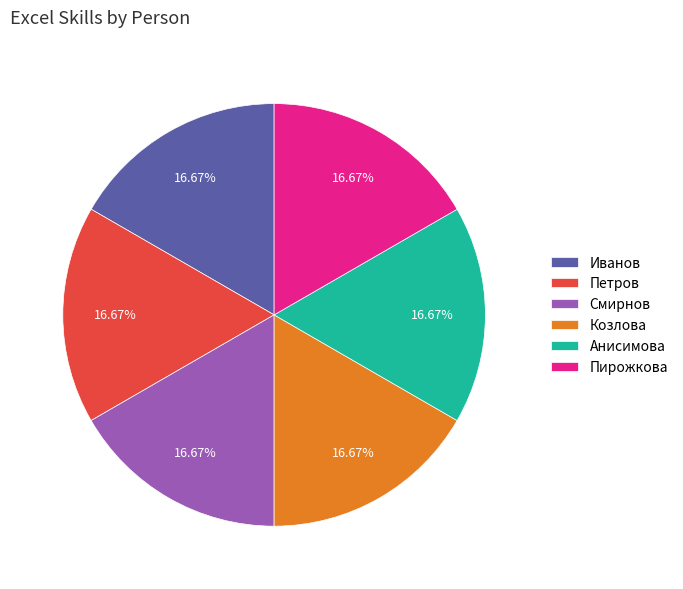

Does Петров account for over 50% of the chart?

No